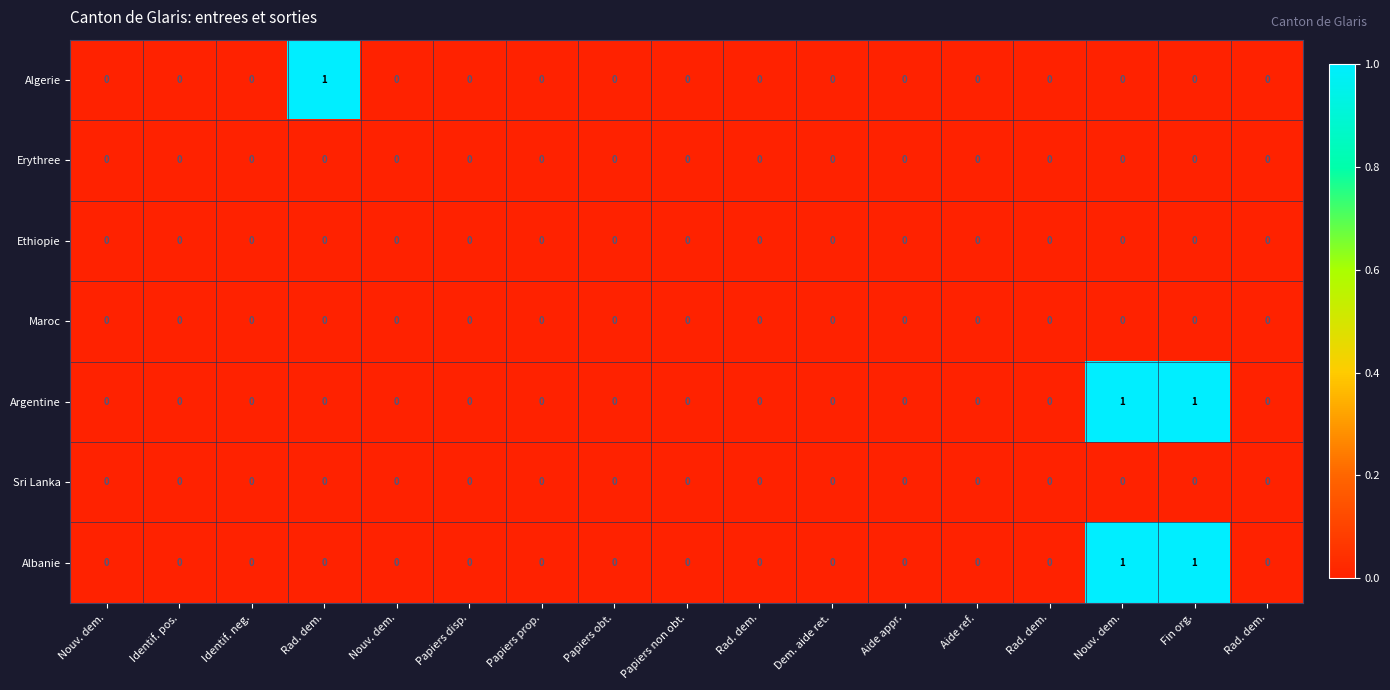

Reading left to right, what are all the values shown in this chart?

Algerie: Nouv. dem.=0	Identif. pos.=0	Identif. neg.=0	Rad. dem.=1	Nouv. dem.=0	Papiers disp.=0	Papiers prop.=0	Papiers obt.=0	Papiers non obt.=0	Rad. dem.=0	Dem. aide ret.=0	Aide appr.=0	Aide ref.=0	Rad. dem.=0	Nouv. dem.=0	Fin org.=0	Rad. dem.=0
Erythree: Nouv. dem.=0	Identif. pos.=0	Identif. neg.=0	Rad. dem.=0	Nouv. dem.=0	Papiers disp.=0	Papiers prop.=0	Papiers obt.=0	Papiers non obt.=0	Rad. dem.=0	Dem. aide ret.=0	Aide appr.=0	Aide ref.=0	Rad. dem.=0	Nouv. dem.=0	Fin org.=0	Rad. dem.=0
Ethiopie: Nouv. dem.=0	Identif. pos.=0	Identif. neg.=0	Rad. dem.=0	Nouv. dem.=0	Papiers disp.=0	Papiers prop.=0	Papiers obt.=0	Papiers non obt.=0	Rad. dem.=0	Dem. aide ret.=0	Aide appr.=0	Aide ref.=0	Rad. dem.=0	Nouv. dem.=0	Fin org.=0	Rad. dem.=0
Maroc: Nouv. dem.=0	Identif. pos.=0	Identif. neg.=0	Rad. dem.=0	Nouv. dem.=0	Papiers disp.=0	Papiers prop.=0	Papiers obt.=0	Papiers non obt.=0	Rad. dem.=0	Dem. aide ret.=0	Aide appr.=0	Aide ref.=0	Rad. dem.=0	Nouv. dem.=0	Fin org.=0	Rad. dem.=0
Argentine: Nouv. dem.=0	Identif. pos.=0	Identif. neg.=0	Rad. dem.=0	Nouv. dem.=0	Papiers disp.=0	Papiers prop.=0	Papiers obt.=0	Papiers non obt.=0	Rad. dem.=0	Dem. aide ret.=0	Aide appr.=0	Aide ref.=0	Rad. dem.=0	Nouv. dem.=1	Fin org.=1	Rad. dem.=0
Sri Lanka: Nouv. dem.=0	Identif. pos.=0	Identif. neg.=0	Rad. dem.=0	Nouv. dem.=0	Papiers disp.=0	Papiers prop.=0	Papiers obt.=0	Papiers non obt.=0	Rad. dem.=0	Dem. aide ret.=0	Aide appr.=0	Aide ref.=0	Rad. dem.=0	Nouv. dem.=0	Fin org.=0	Rad. dem.=0
Albanie: Nouv. dem.=0	Identif. pos.=0	Identif. neg.=0	Rad. dem.=0	Nouv. dem.=0	Papiers disp.=0	Papiers prop.=0	Papiers obt.=0	Papiers non obt.=0	Rad. dem.=0	Dem. aide ret.=0	Aide appr.=0	Aide ref.=0	Rad. dem.=0	Nouv. dem.=1	Fin org.=1	Rad. dem.=0